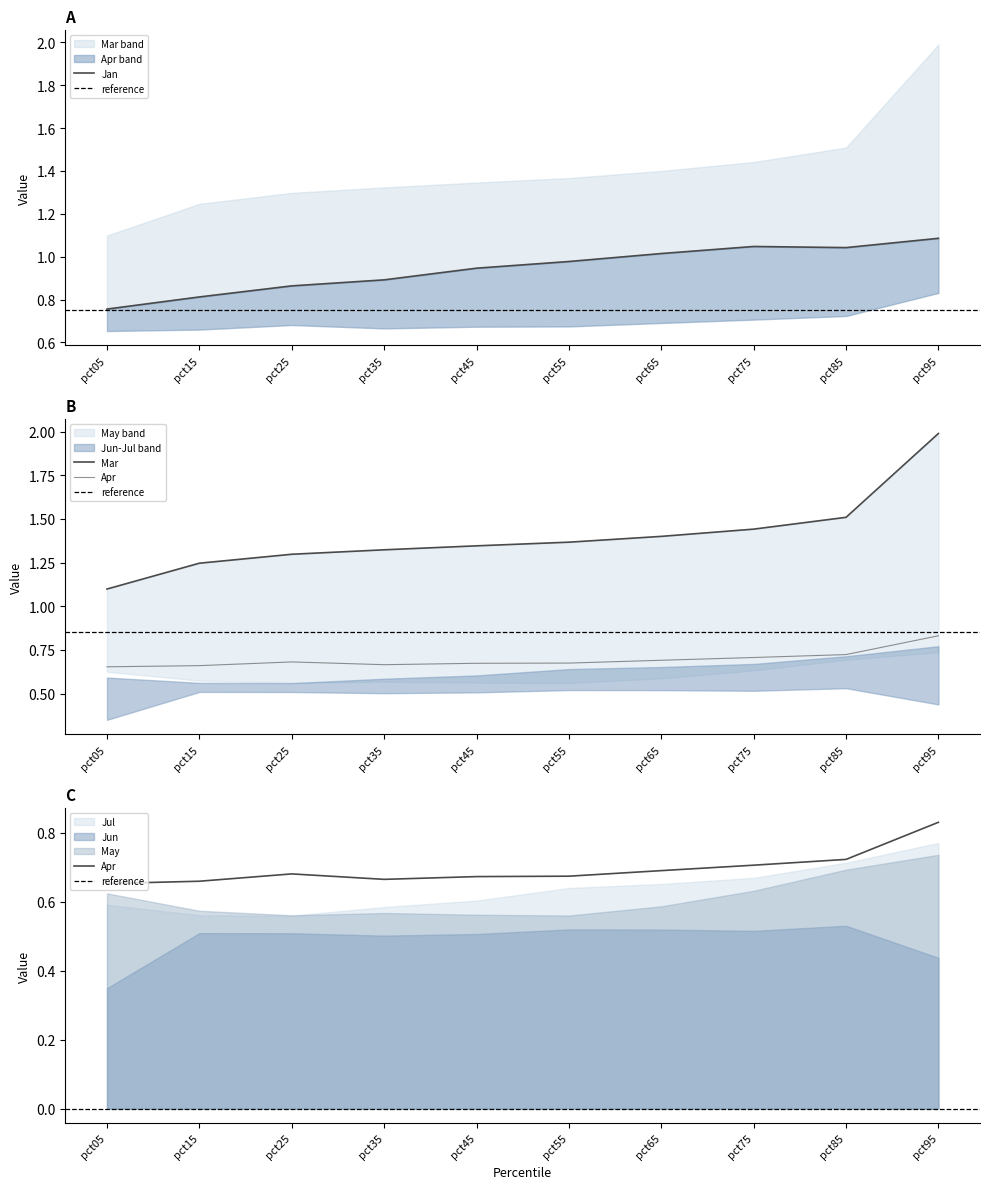

Reading left to right, what are all the values shown in this chart?

Jan: pct05=0.8	pct15=0.8	pct25=0.9	pct35=0.9	pct45=0.9	pct55=1.0	pct65=1.0	pct75=1.0	pct85=1.0	pct95=1.1
Mar: pct05=1.1	pct15=1.2	pct25=1.3	pct35=1.3	pct45=1.3	pct55=1.4	pct65=1.4	pct75=1.4	pct85=1.5	pct95=2.0
Apr: pct05=0.7	pct15=0.7	pct25=0.7	pct35=0.7	pct45=0.7	pct55=0.7	pct65=0.7	pct75=0.7	pct85=0.7	pct95=0.8